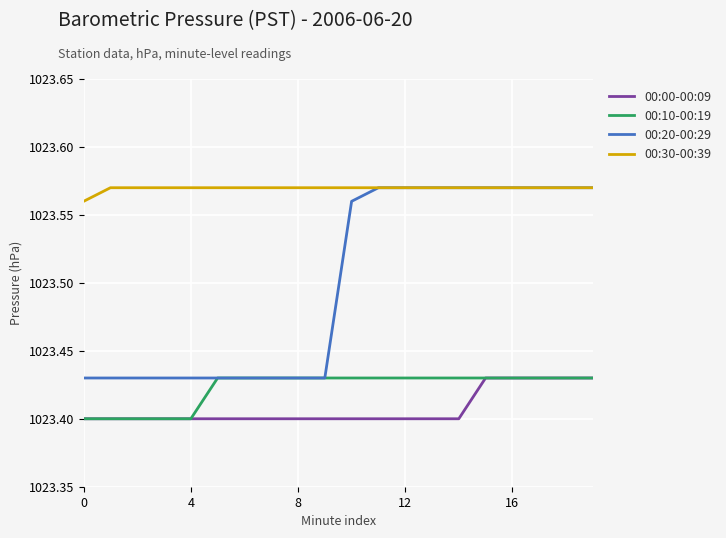

Which series has the largest total across all categories?

00:30-00:39